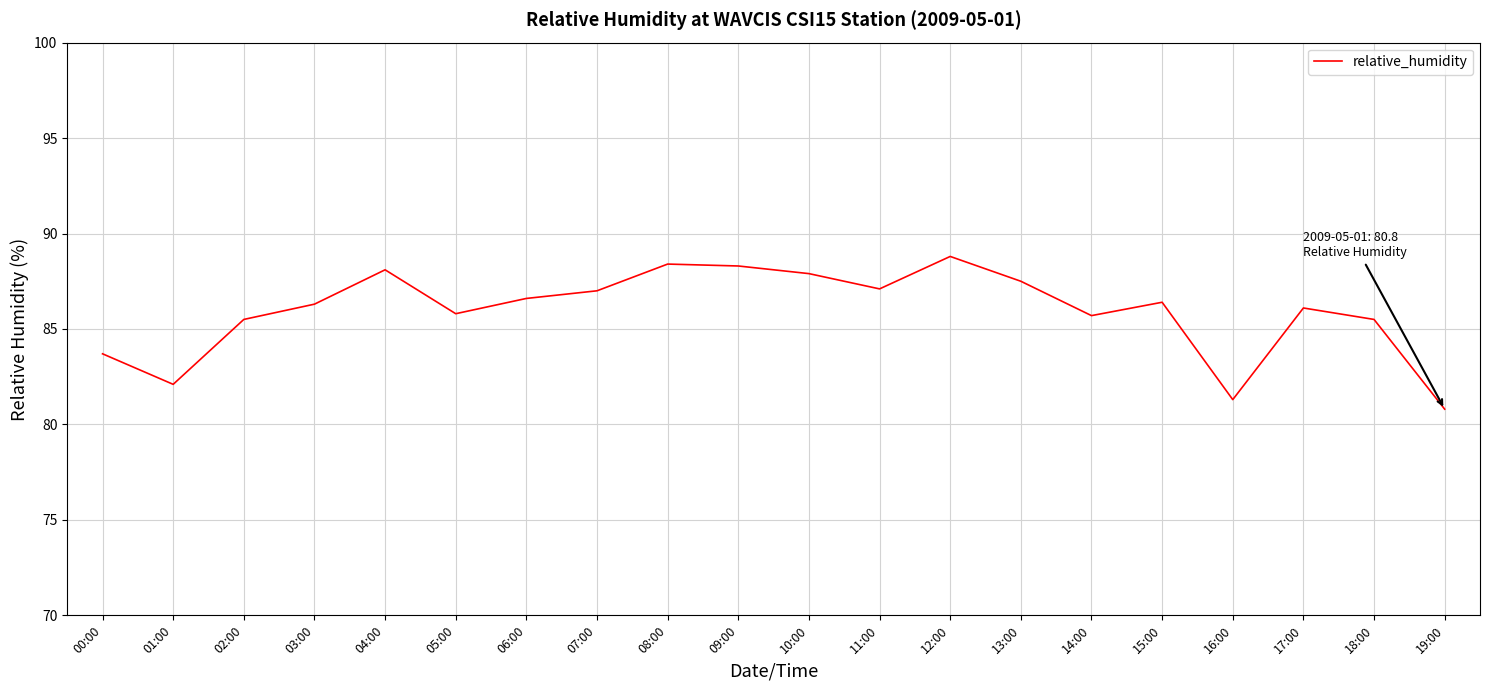

Read the value at 18:00.

85.5